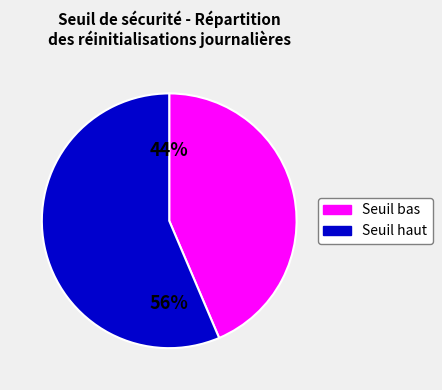

To the nearest percent, what is the average slice percentage?

50%